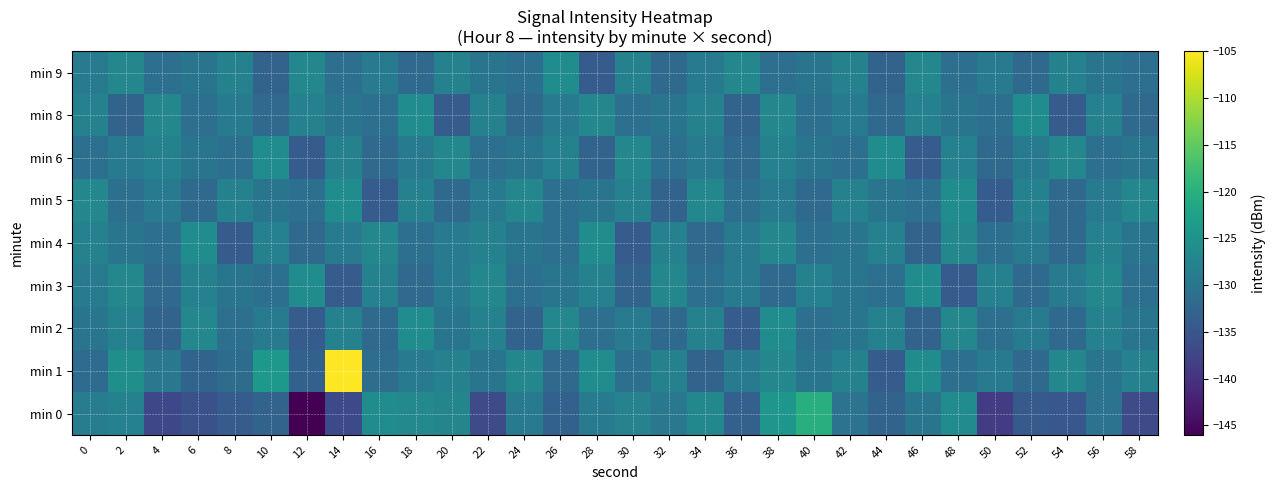

At which category is the sum across all series the highest?

14